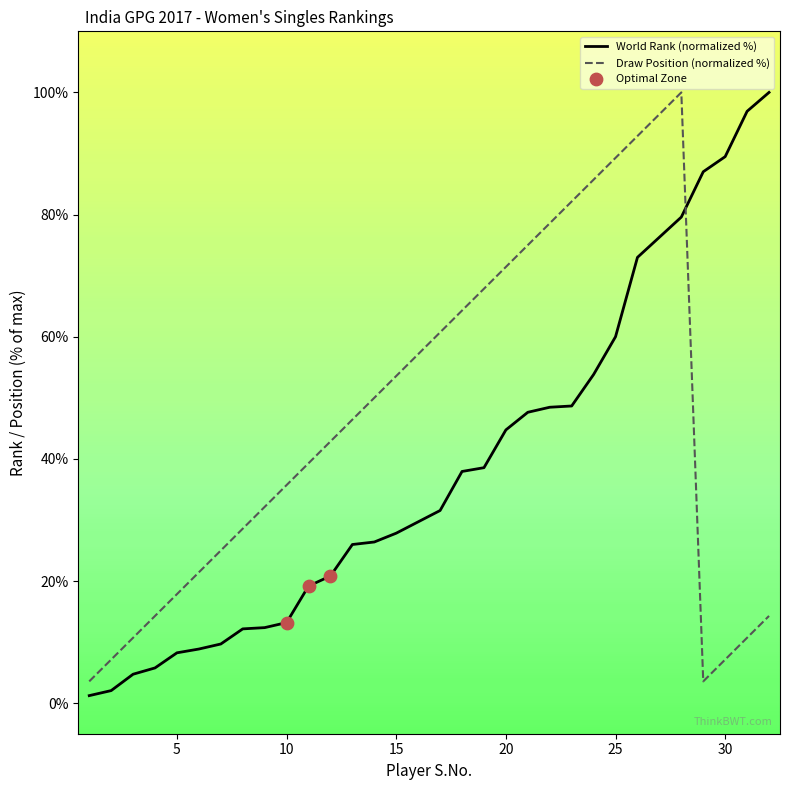

Which series contains the highest Y value?

World Rank